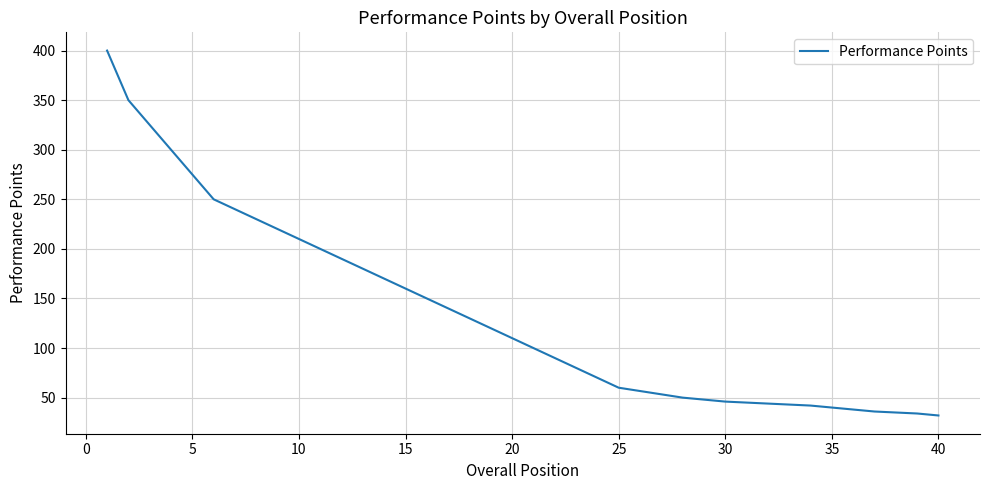

What is the difference between the maximum and minimum values?

368